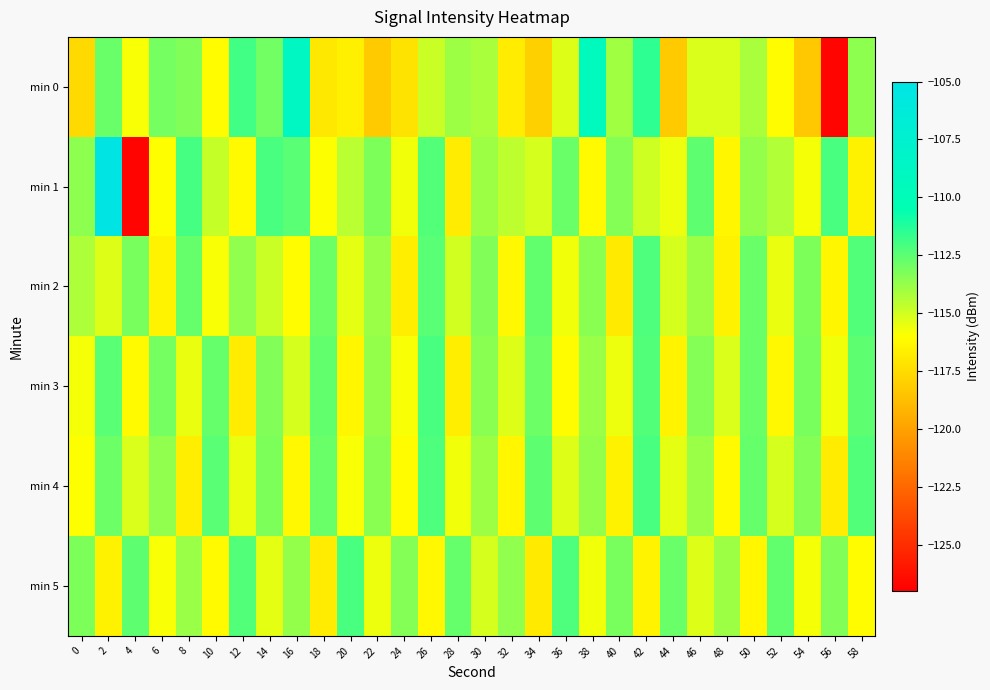

Reading right to left, transcribe all the data shown in this chart.

min 0: 58=-113.5	56=-126.8	54=-118.4	52=-116.1	50=-114.2	48=-115.2	46=-115.2	44=-118.3	42=-111.5	40=-114.0	38=-109.4	36=-115.3	34=-118.0	32=-116.8	30=-114.2	28=-113.9	26=-114.8	24=-117.2	22=-118.3	20=-116.6	18=-117.0	16=-108.8	14=-112.9	12=-111.9	10=-116.1	8=-113.3	6=-113.0	4=-115.9	2=-112.8	0=-117.5
min 1: 58=-116.6	56=-112.1	54=-115.8	52=-114.3	50=-113.7	48=-116.4	46=-112.5	44=-115.6	42=-114.9	40=-113.4	38=-116.2	36=-112.8	34=-115.1	32=-114.6	30=-113.9	28=-116.8	26=-112.3	24=-115.7	22=-113.2	20=-114.5	18=-115.9	16=-112.4	14=-112.1	12=-116.3	10=-114.7	8=-112.0	6=-116.0	4=-126.8	2=-105.1	0=-113.5
min 2: 58=-112.3	56=-116.4	54=-113.2	52=-115.5	50=-112.8	48=-116.6	46=-113.9	44=-115.1	42=-112.2	40=-116.9	38=-113.5	36=-115.7	34=-112.6	32=-116.3	30=-113.3	28=-115.0	26=-112.4	24=-116.7	22=-113.8	20=-115.4	18=-112.9	16=-116.1	14=-114.8	12=-113.6	10=-115.9	8=-112.7	6=-116.5	4=-113.1	2=-115.3	0=-114.2
min 3: 58=-112.5	56=-115.7	54=-113.1	52=-116.3	50=-112.8	48=-115.2	46=-113.4	44=-116.5	42=-112.3	40=-115.6	38=-113.8	36=-116.1	34=-112.9	32=-115.3	30=-113.5	28=-116.7	26=-112.1	24=-115.9	22=-113.7	20=-116.4	18=-112.6	16=-115.1	14=-113.3	12=-116.8	10=-112.7	8=-115.5	6=-113.0	4=-116.2	2=-112.4	0=-115.8
min 4: 58=-112.3	56=-116.8	54=-113.4	52=-115.1	50=-112.7	48=-116.2	46=-113.8	44=-115.4	42=-112.1	40=-116.6	38=-113.7	36=-115.3	34=-112.5	32=-116.4	30=-113.9	28=-115.7	26=-112.2	24=-116.1	22=-113.5	20=-115.9	18=-112.8	16=-116.3	14=-113.2	12=-115.5	10=-112.4	8=-116.7	6=-113.6	4=-115.2	2=-112.9	0=-116.0
min 5: 58=-116.1	56=-113.3	54=-115.8	52=-112.6	50=-116.4	48=-113.9	46=-115.3	44=-112.8	42=-116.5	40=-113.1	38=-115.7	36=-112.2	34=-116.9	32=-113.6	30=-115.1	28=-112.7	26=-116.3	24=-113.4	22=-115.6	20=-112.1	18=-116.8	16=-113.7	14=-115.4	12=-112.3	10=-116.2	8=-113.8	6=-115.9	4=-112.5	2=-116.6	0=-113.2